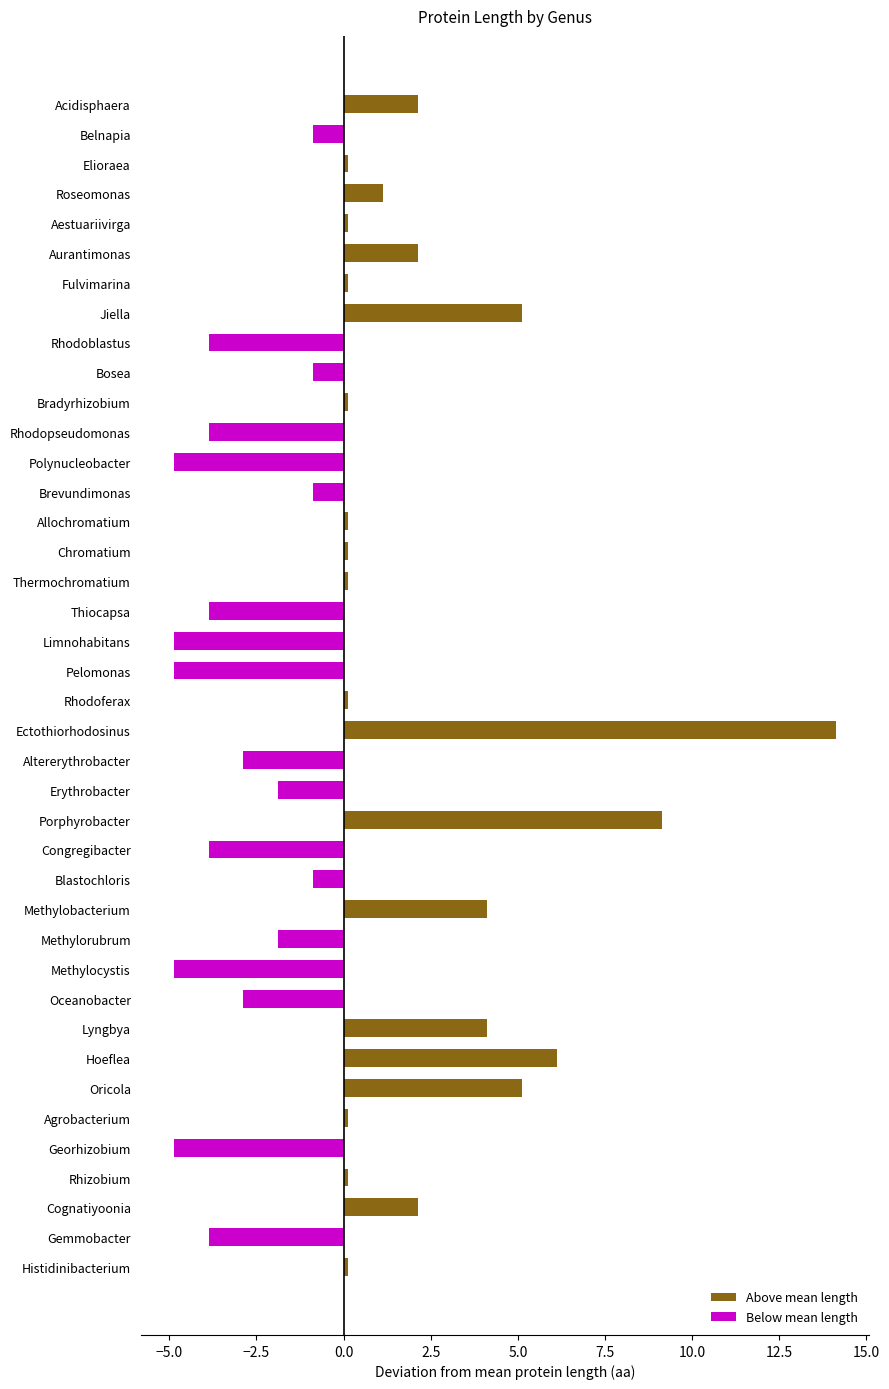

The value of Below mean length at Aestuariivirga is 2.5. True or false?

False